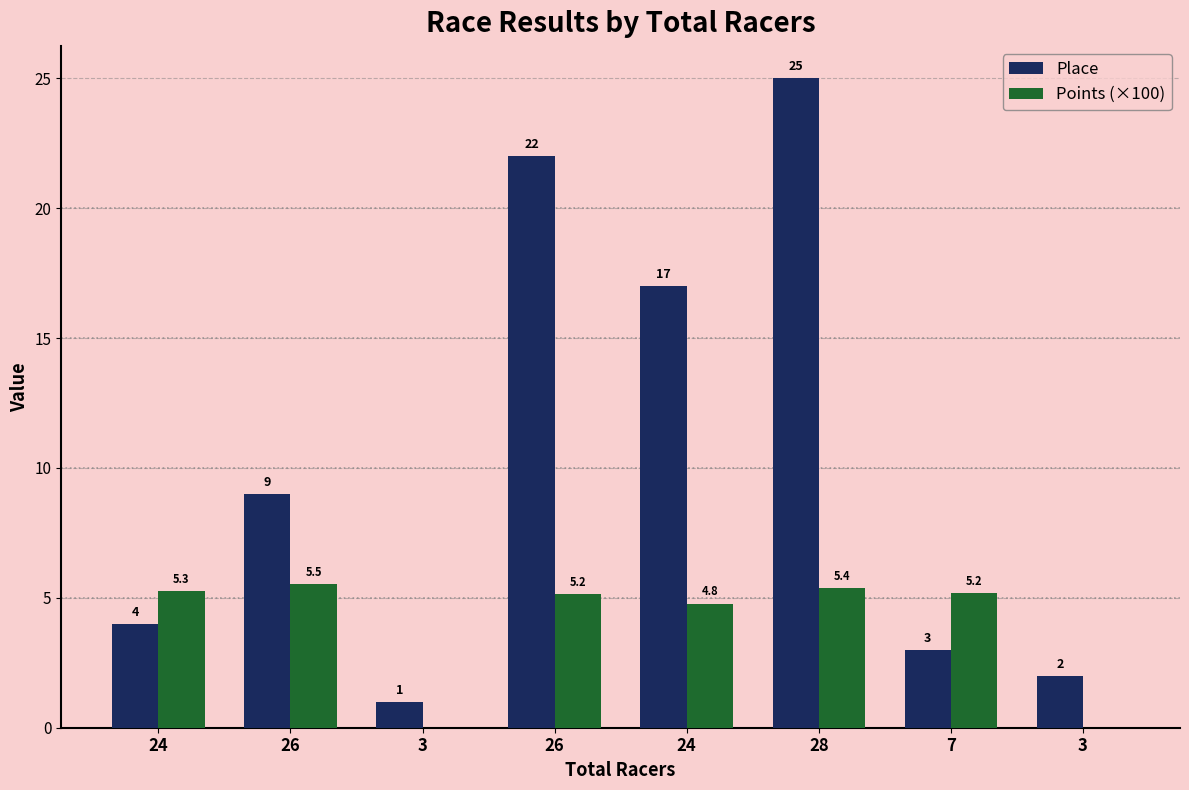

What are all the series names shown in the legend?

Place, Points (×100)